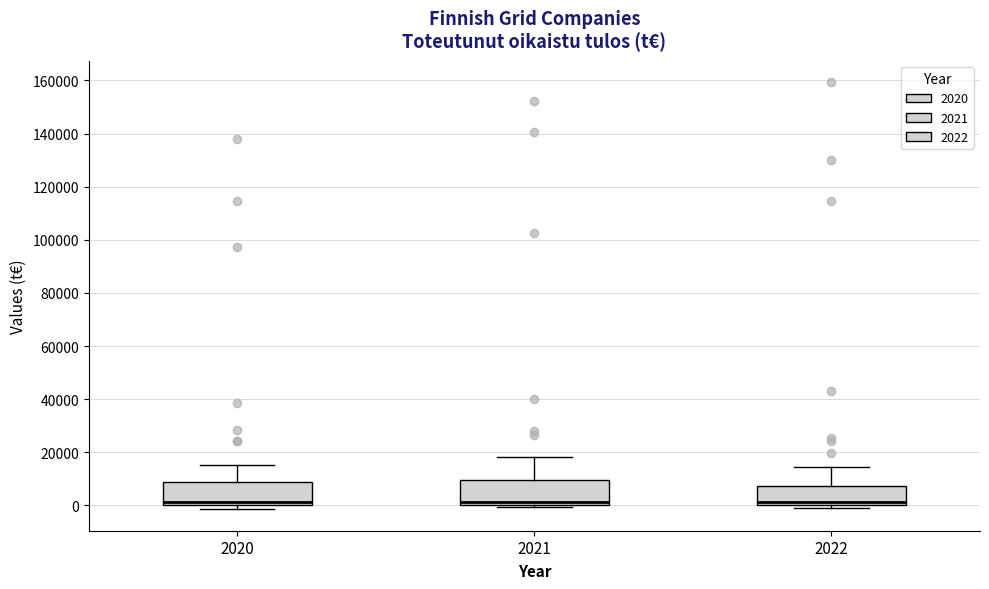

Reading left to right, read every box against the y-axis: the position of its median line, the range the box covers, and the ends of its whiskers. The values are not printed on the chart, so give them approximately, as read against the axis.

2020: median 2000, box 0 to 8000, whiskers -2000 to 16000
2021: median 2000, box 0 to 10000, whiskers 0 (just below the box's lower edge) to 18000
2022: median 2000, box 0 to 8000, whiskers 0 (just below the box's lower edge) to 14000